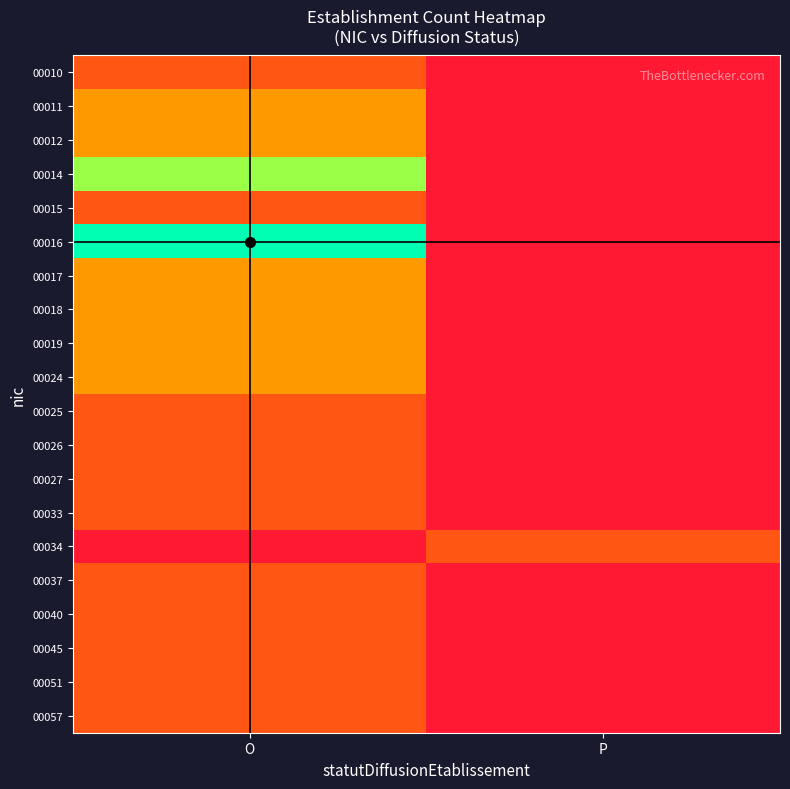

Which has a higher value, O or P?

O